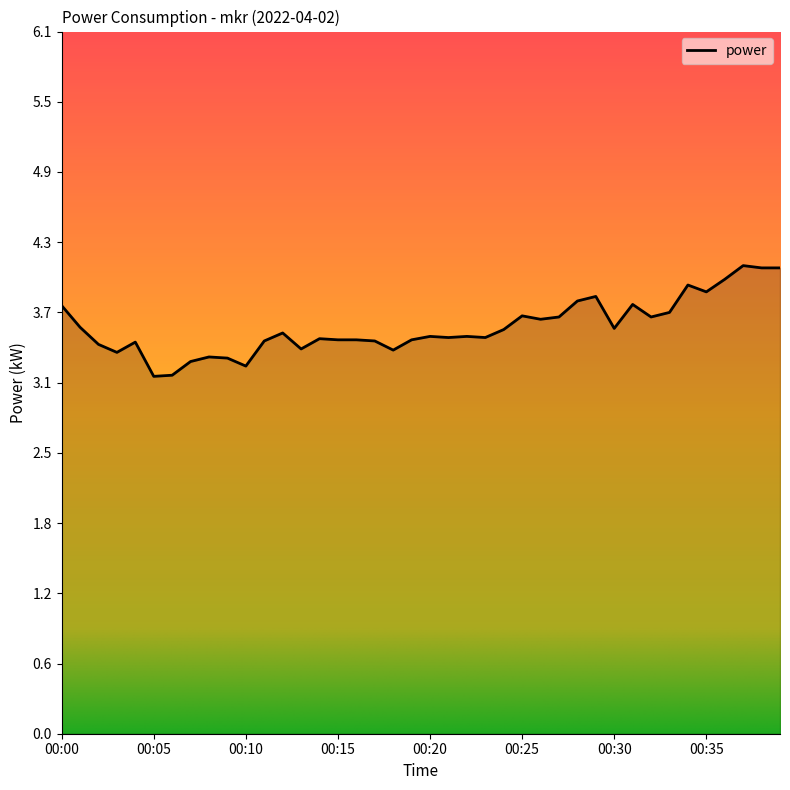

What is the minimum value shown in the chart?

3.1